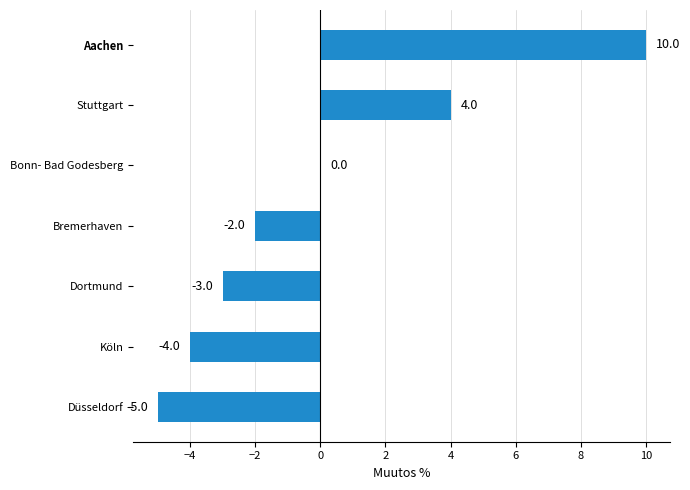

Count the number of categories in the chart.

7